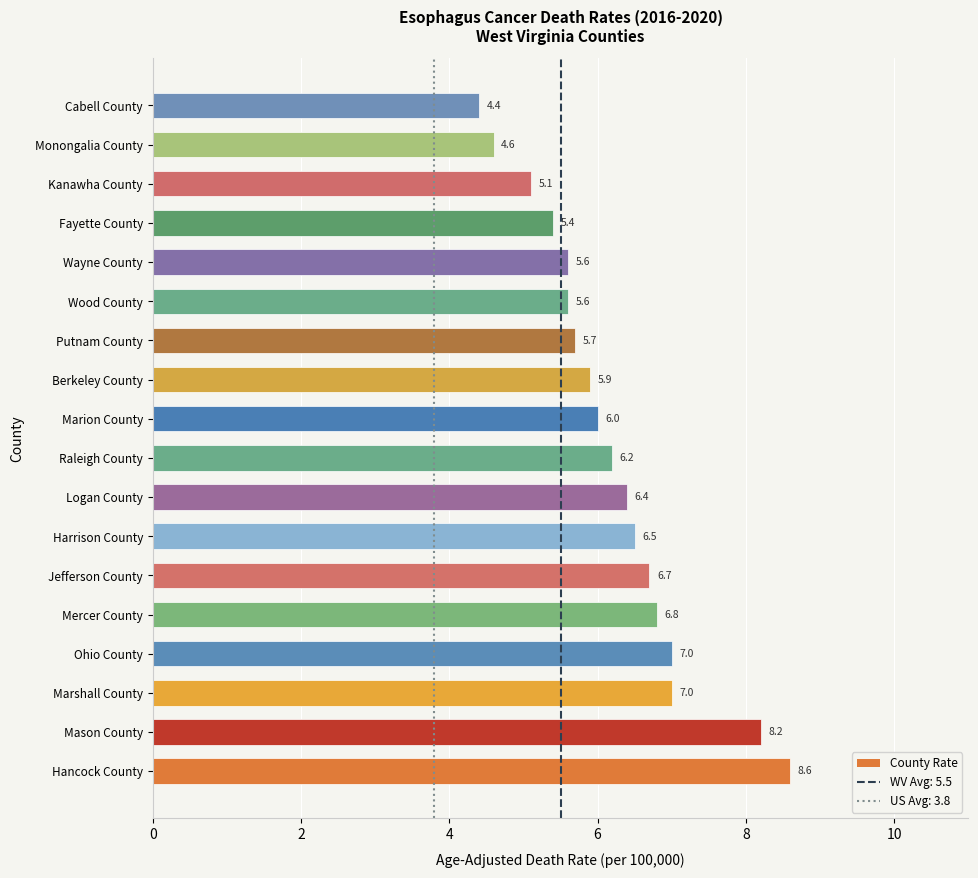

The value at Wood County is 5.6. True or false?

True